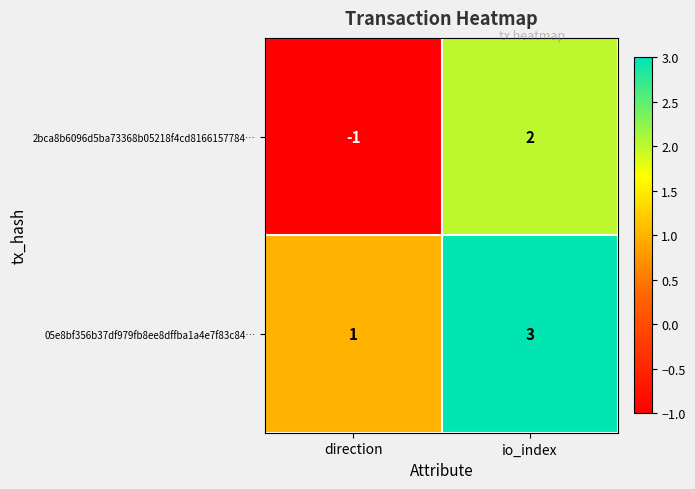

What is the difference between the highest and lowest values at io_index?

1